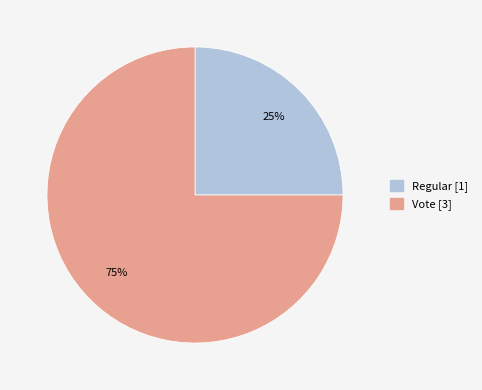

Between Vote and Regular, which is larger?

Vote